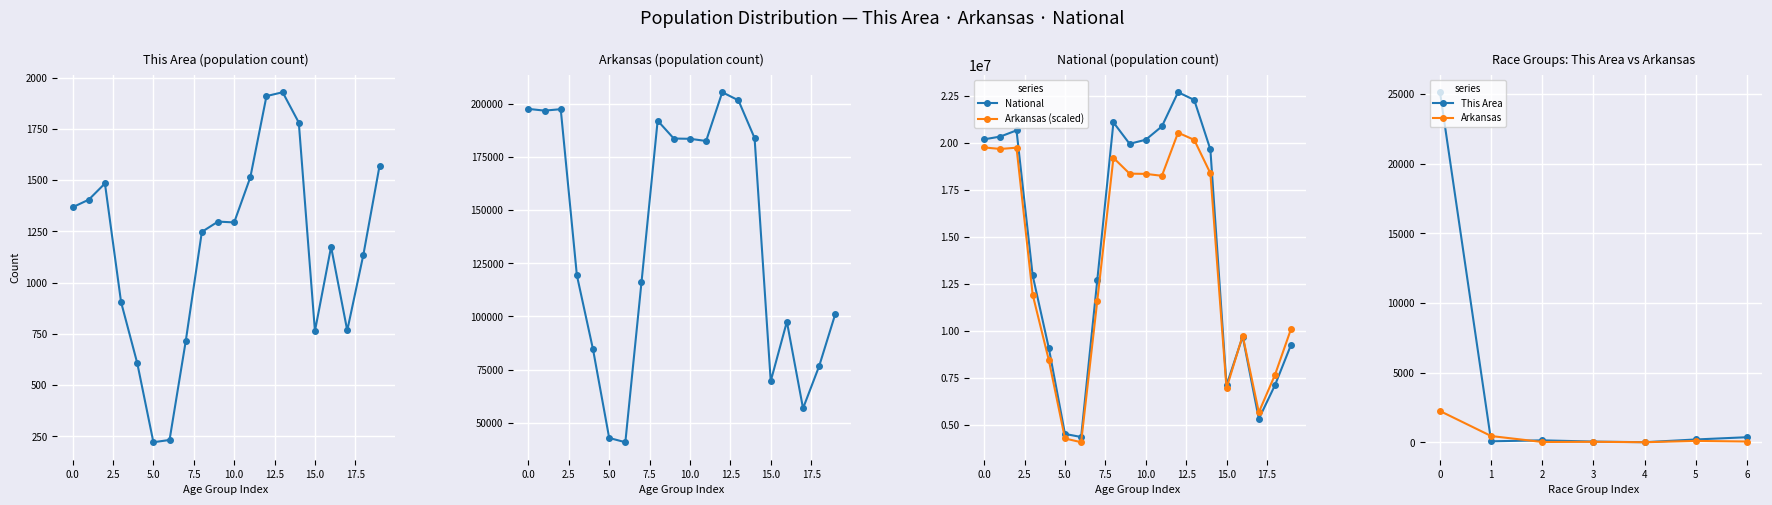

What is the label of the 17th point from the left?

16